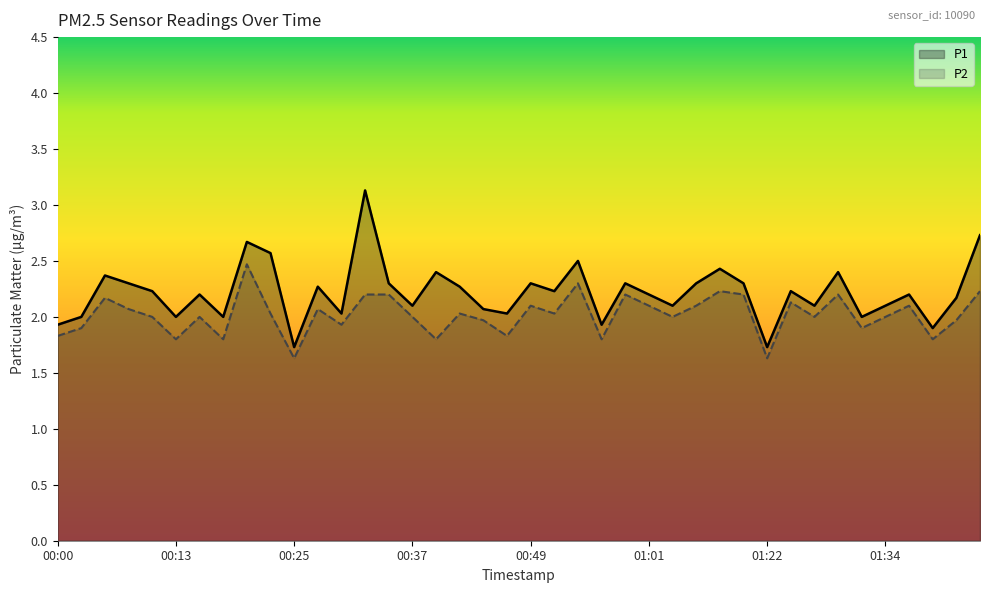

How many values in the P2 series are below 2?

14